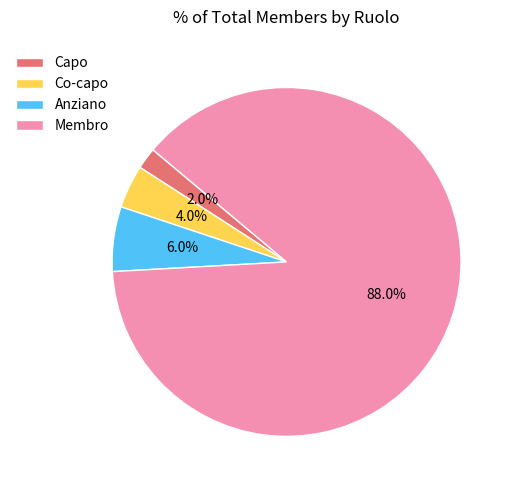

To the nearest percent, what is the average slice percentage?

25%